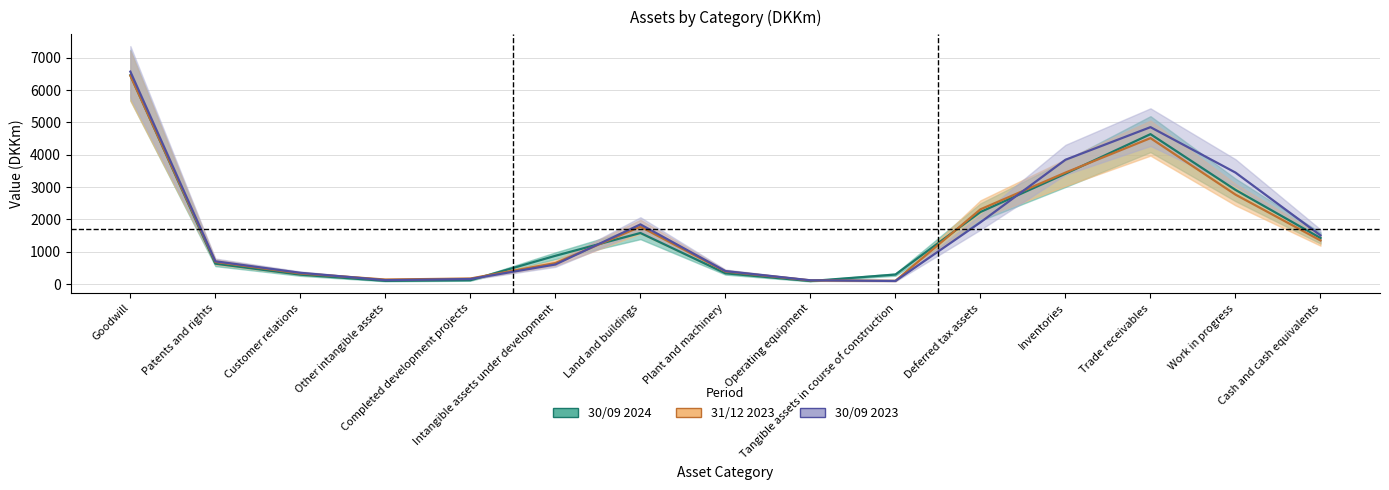

Which series has the largest total across all categories?

30/09 2023